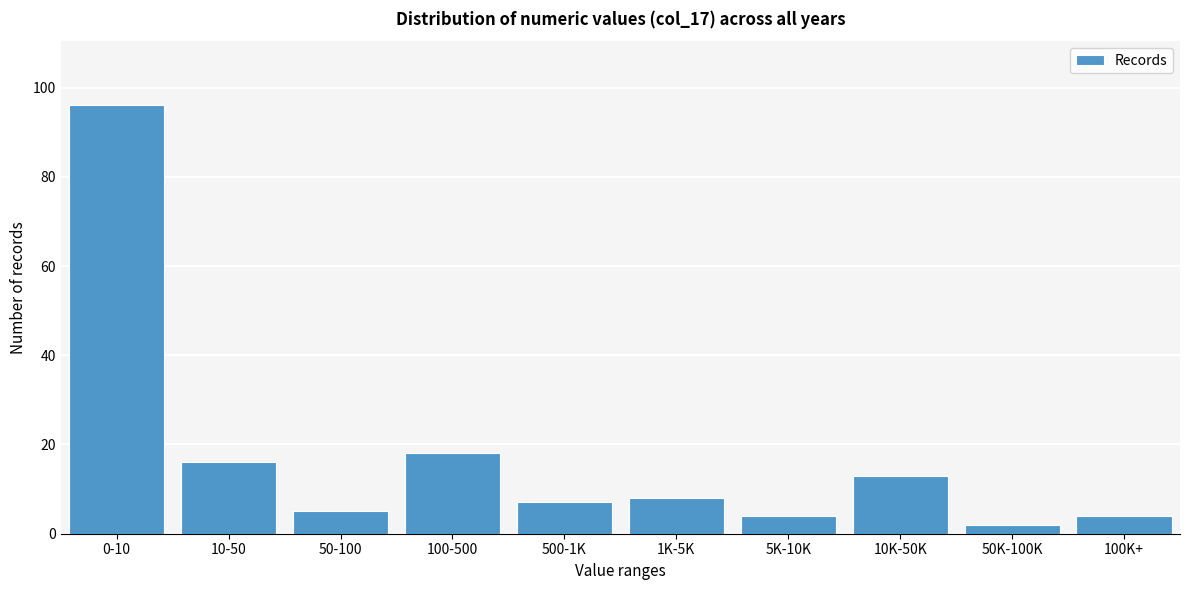

Reading right to left, what are all the values shown in this chart?

4	2	13	4	8	7	18	5	16	96